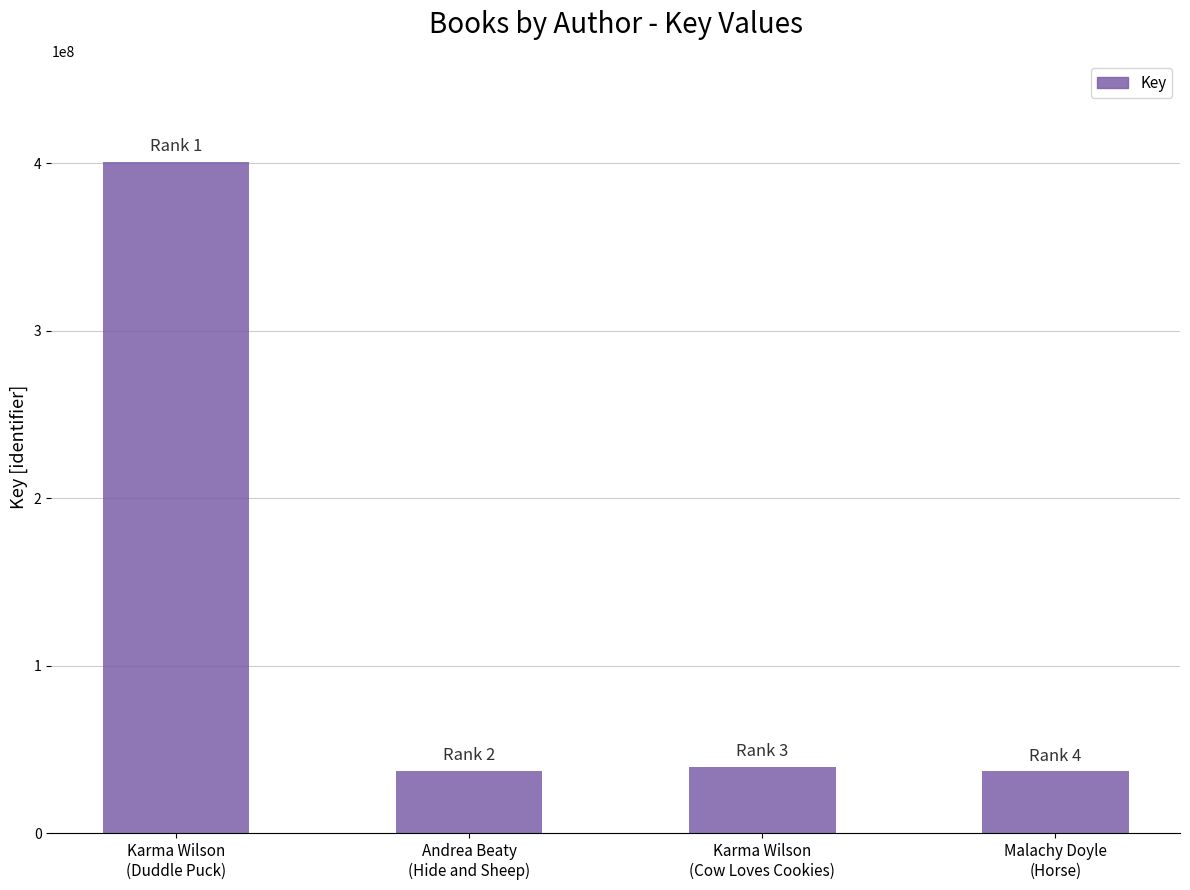

Is it true that the value at Andrea Beaty
(Hide and Sheep) is 16258201?

False